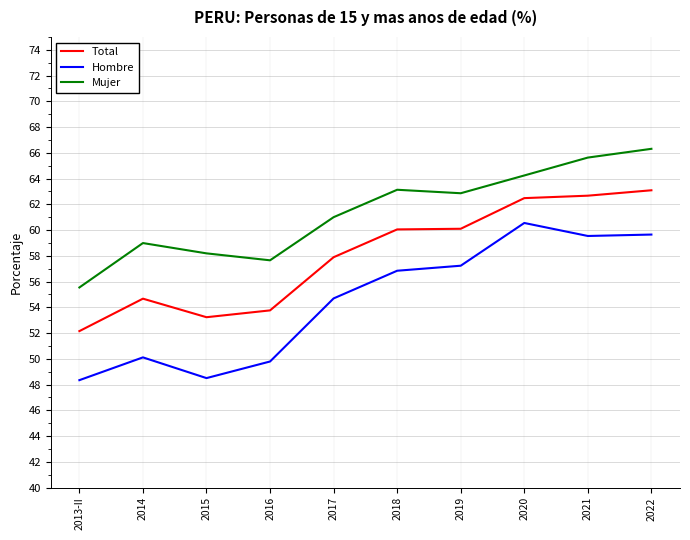

Does the chart have visible grid lines?

Yes